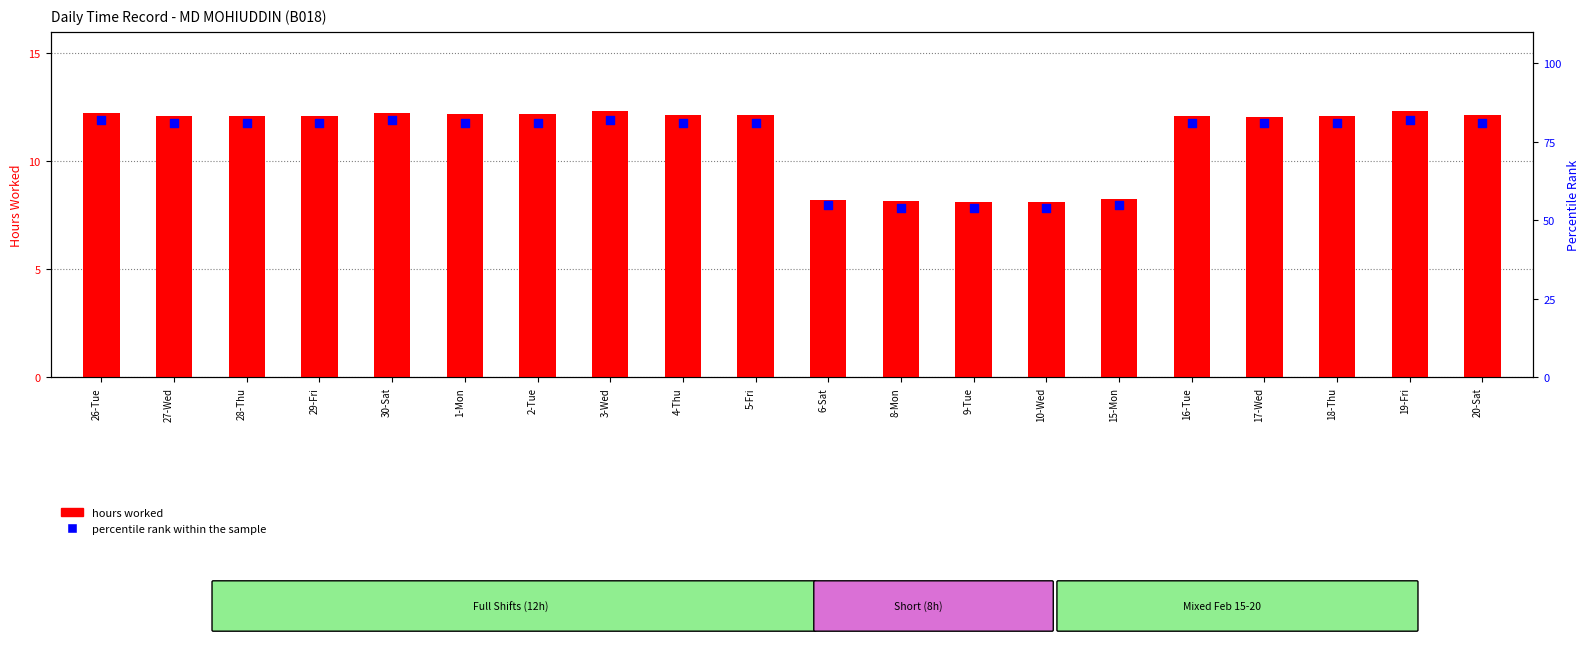

What is the total value across all series at 6-Sat?

63.2